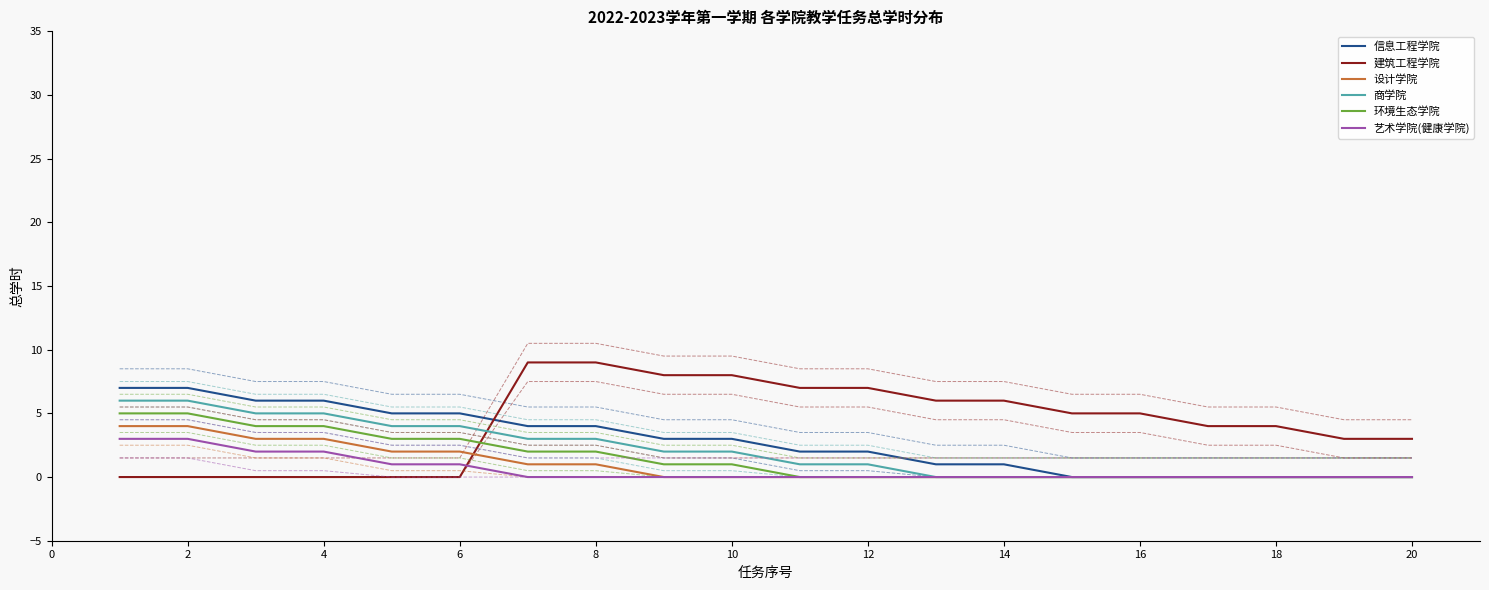

At how many categories does at least one series exceed 5?

12